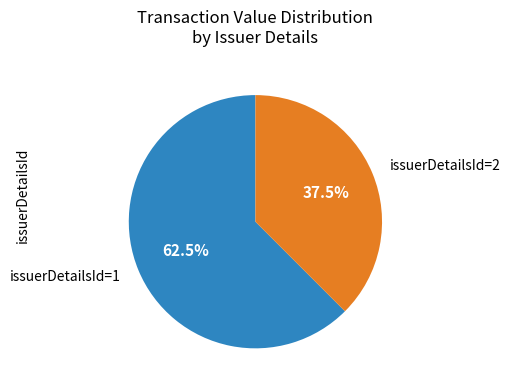

Rank the categories by value from highest to lowest.

issuerDetailsId=1, issuerDetailsId=2